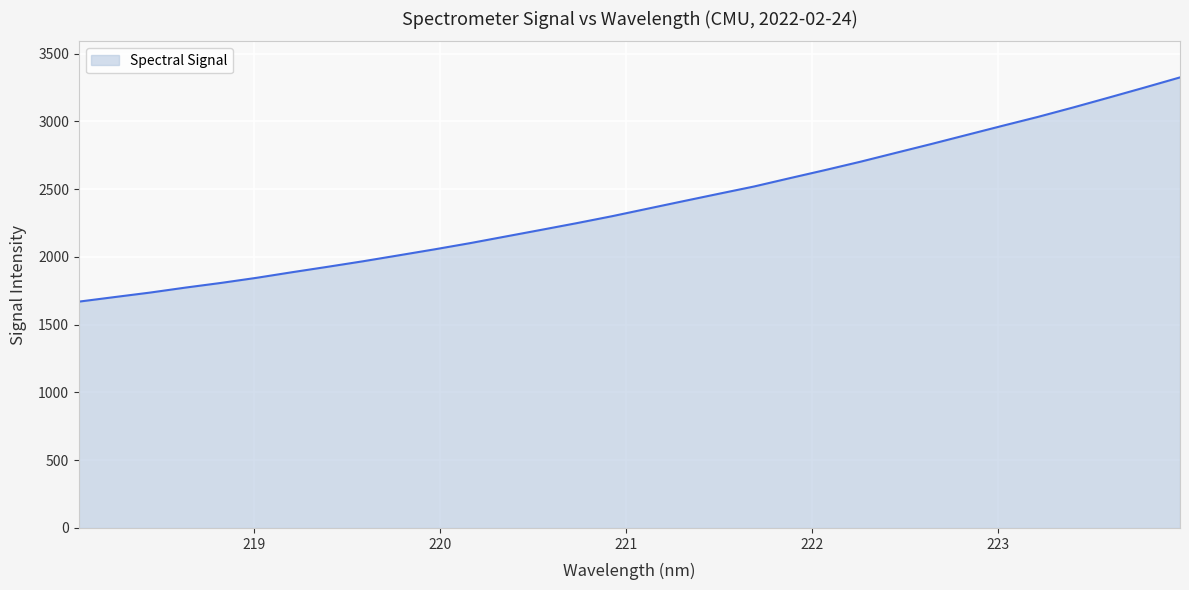

What is the minimum value shown in the chart?

1669.9